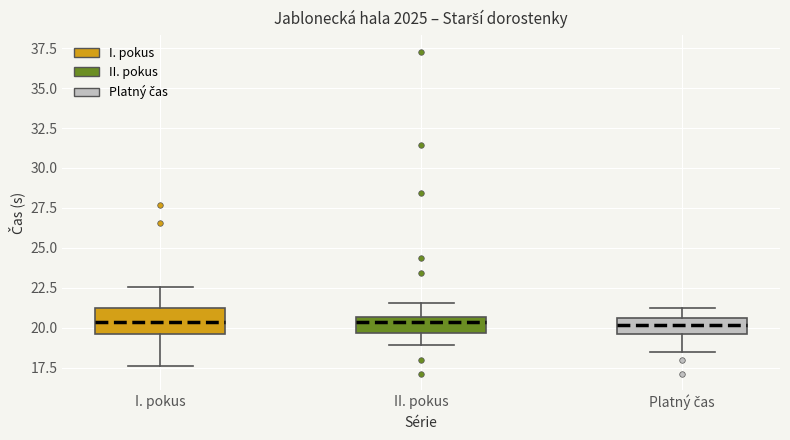

Comparing the boxes themselves (not the whiskers), which one is the tallest?

I. pokus